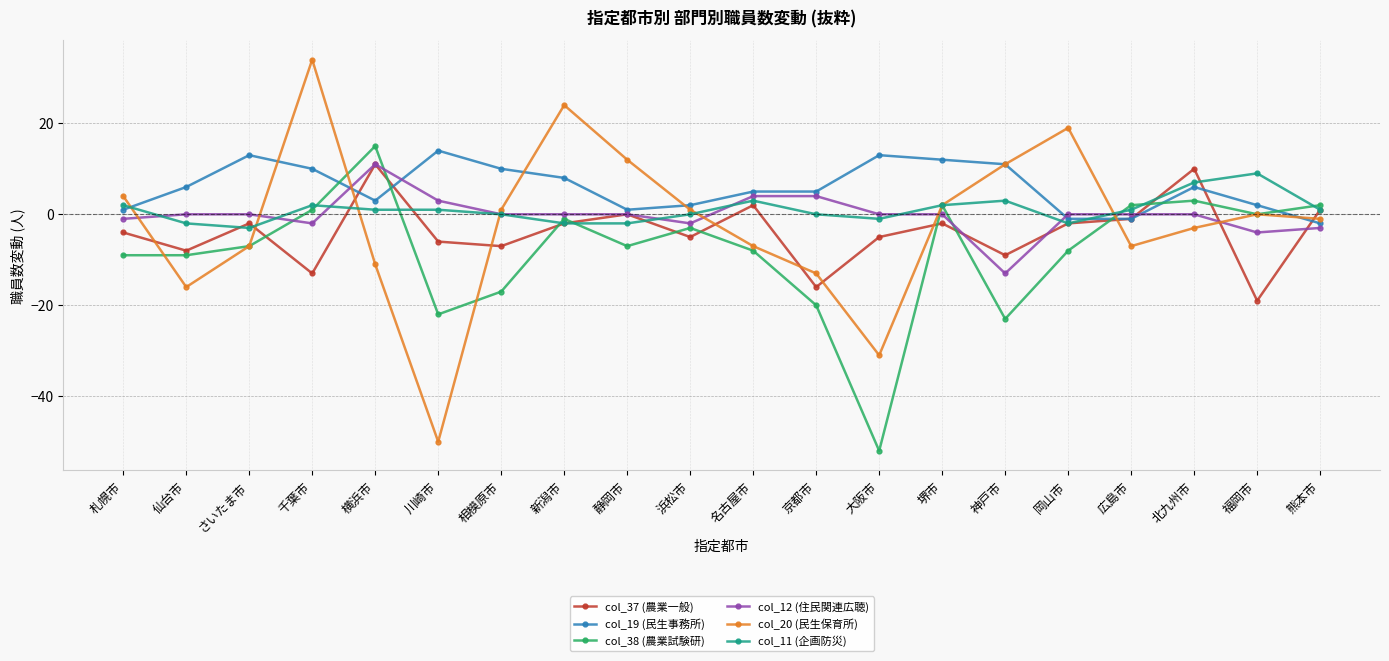

What are all the series names shown in the legend?

col_37 (農業一般), col_19 (民生事務所), col_38 (農業試験研), col_12 (住民関連広聴), col_20 (民生保育所), col_11 (企画防災)